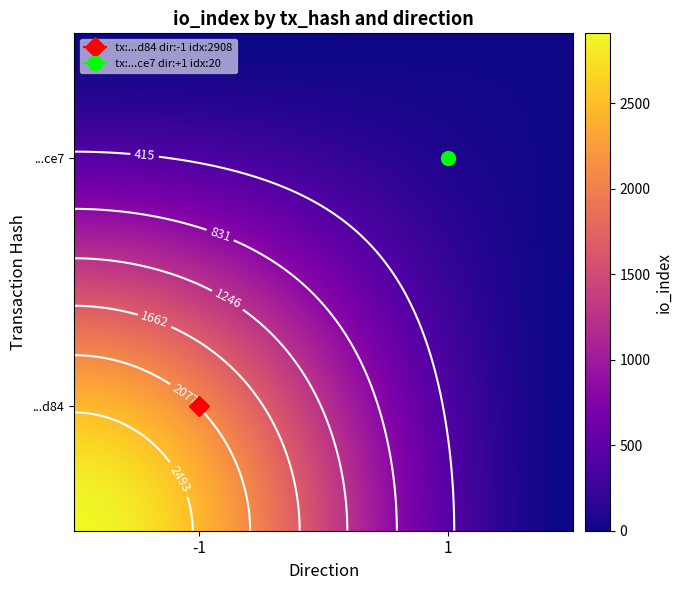

Reading left to right, list all the values displayed in this chart.

17699164818184e460f44f3821d4da84f69de84: -1	2908
f8939a5ee7ce4a24694bbc61014c7e6d599cce7: 1	20